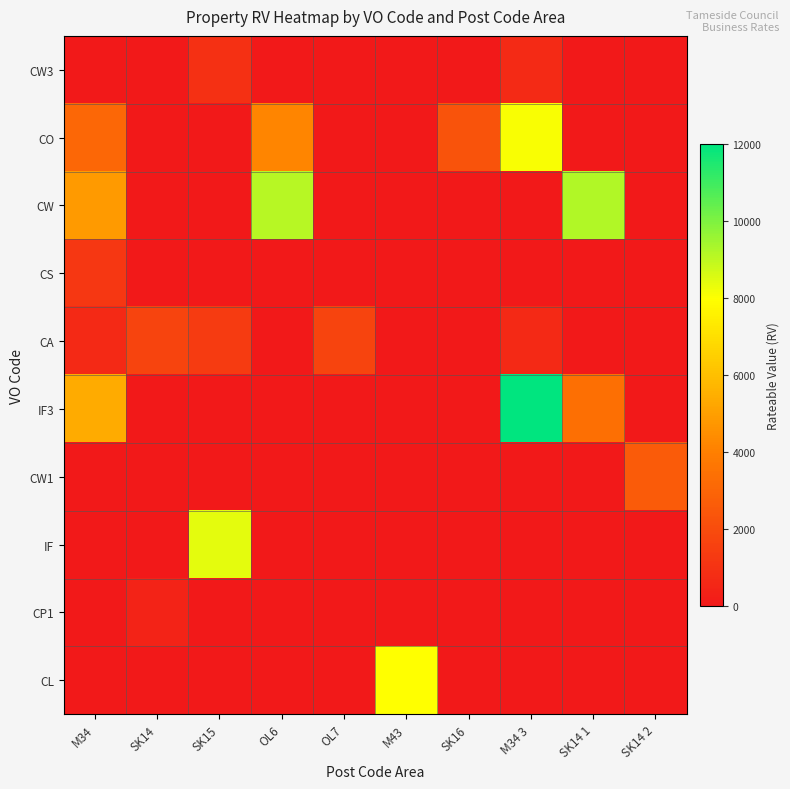

Which category has the lowest value across all series?

M34